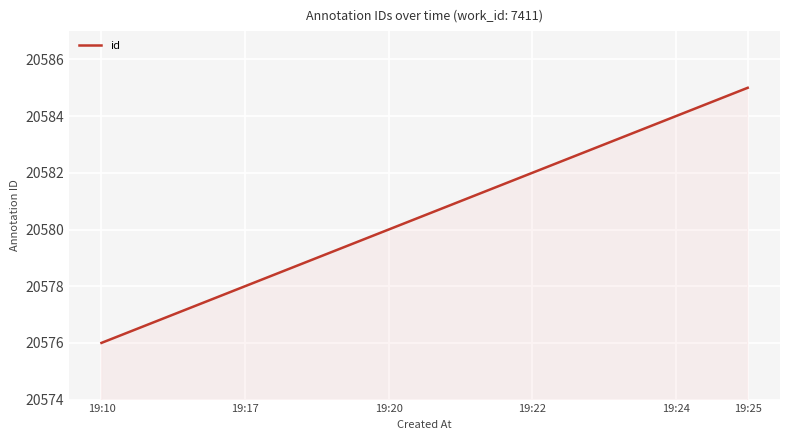

What is the difference between the maximum and minimum values?

9.0